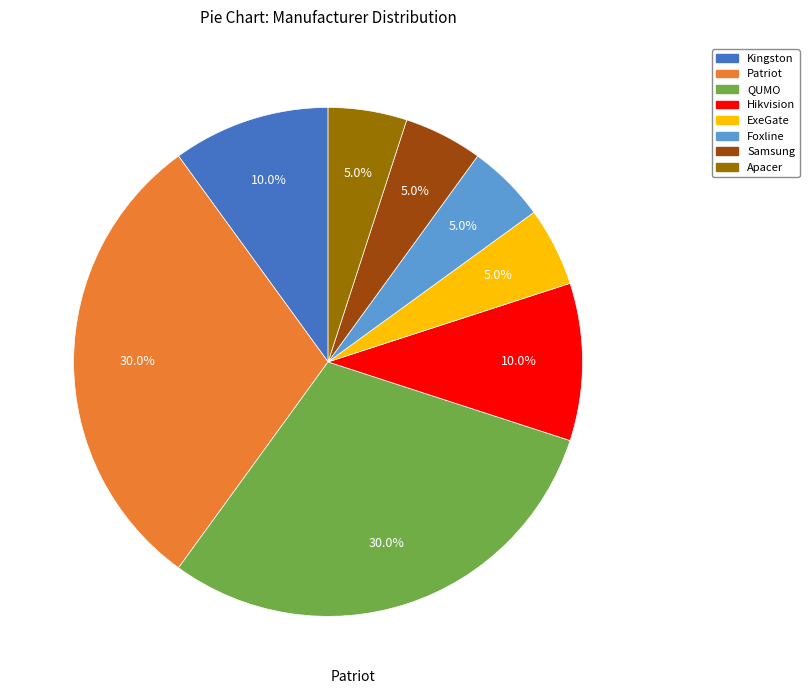

What percentage is the Hikvision slice, to the nearest percent?

10%